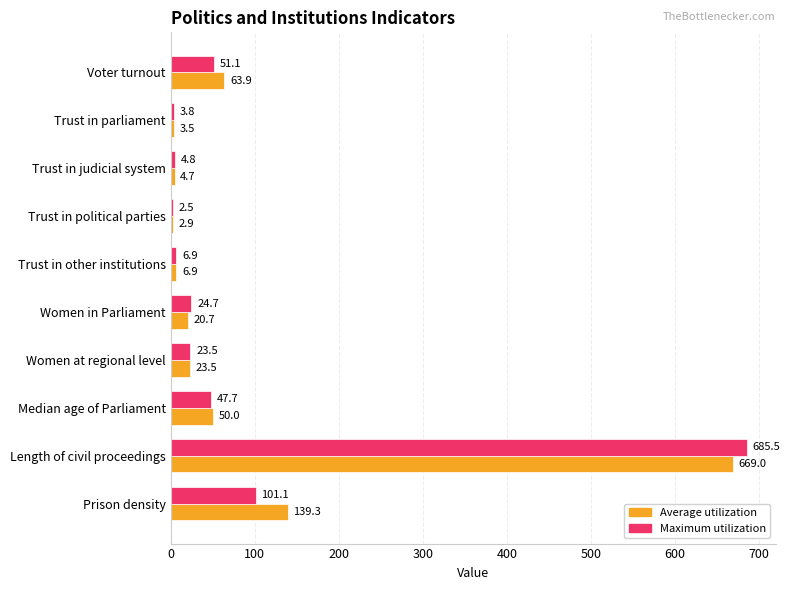

Rank the series by their average value, from lowest to highest.

Maximum utilization, Average utilization